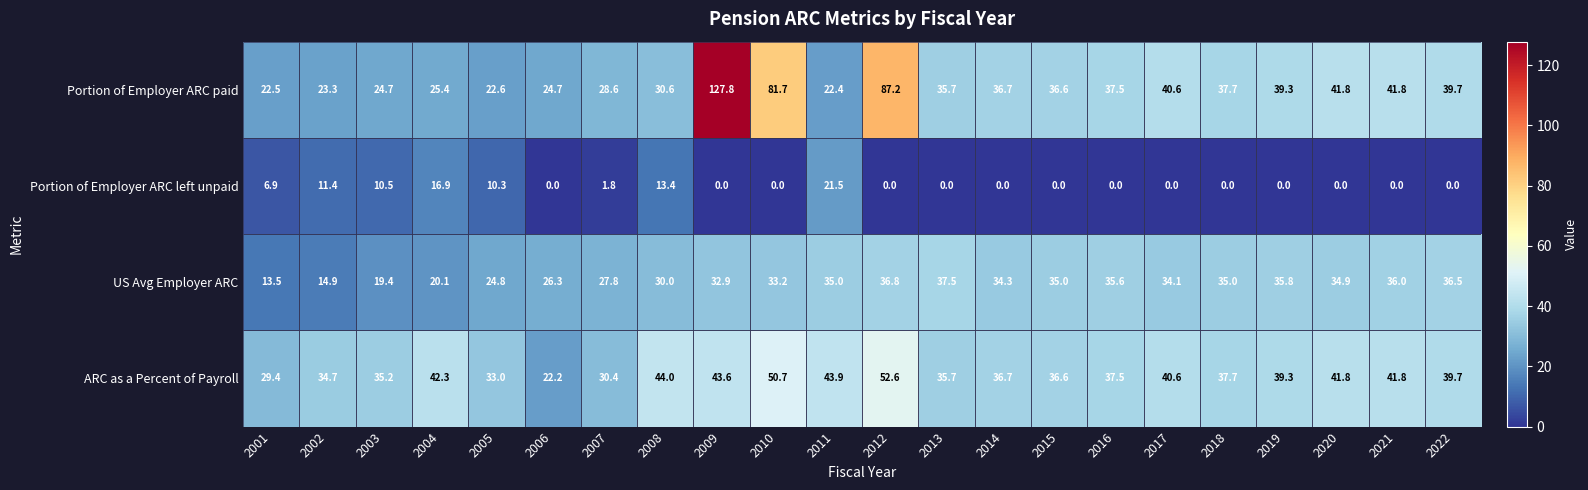

The value of ARC as a Percent of Payroll at 2015 is 36.6. True or false?

True